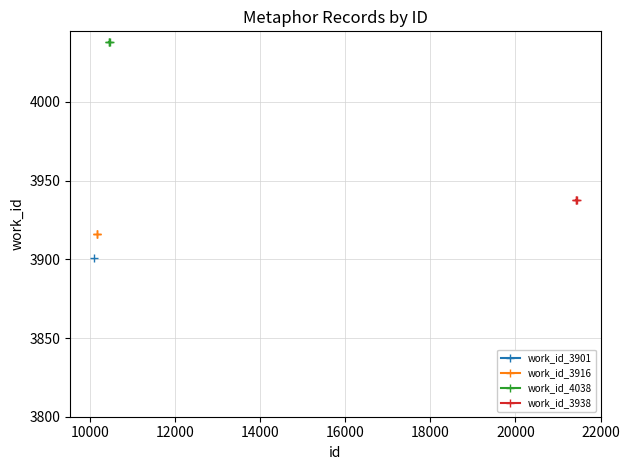

What value does the work_id_4038 series have at 12000?

4038